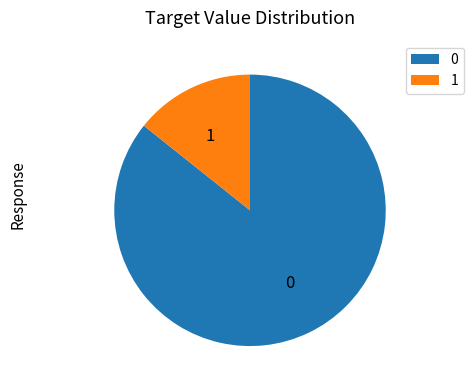

Is the sum of 1 and 0 greater than half?

Yes